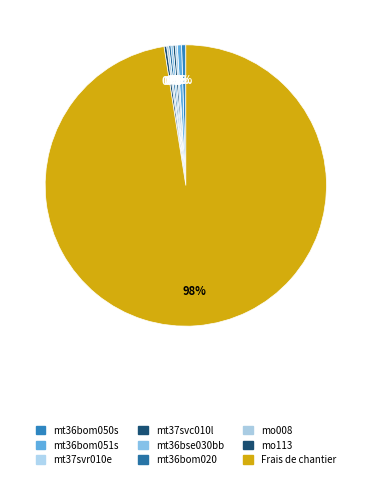

Is it true that mo008 is 0% of the pie?

True